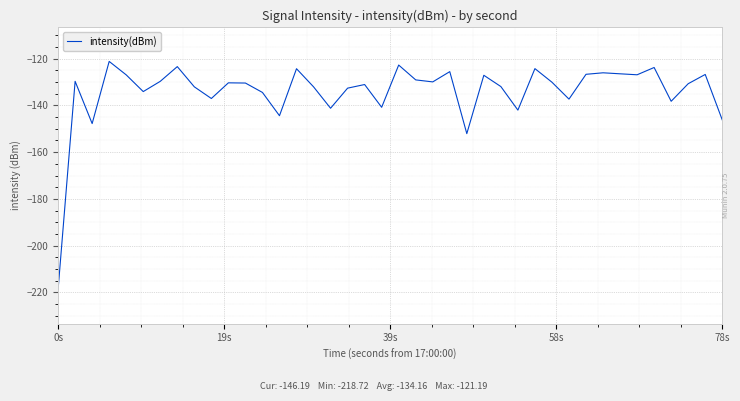

What is the greatest value displayed?

-121.2